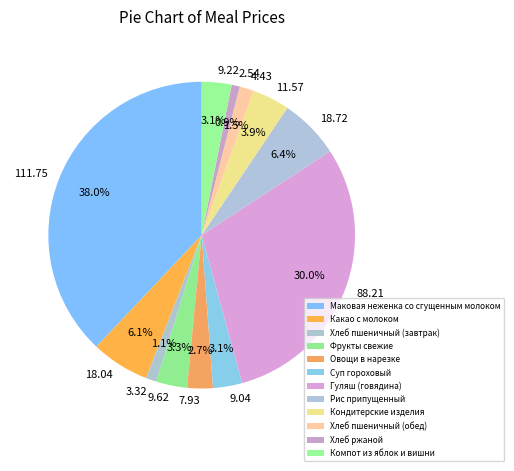

What is the change in value from Хлеб пшеничный (завтрак) to Рис припущенный?

+15.4